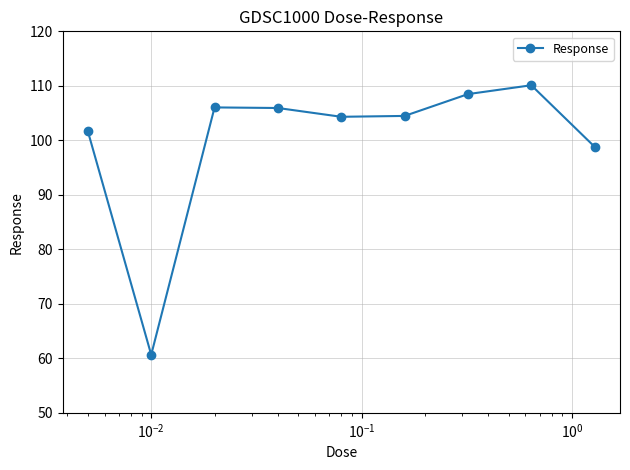

What is the minimum value shown in the chart?

60.6